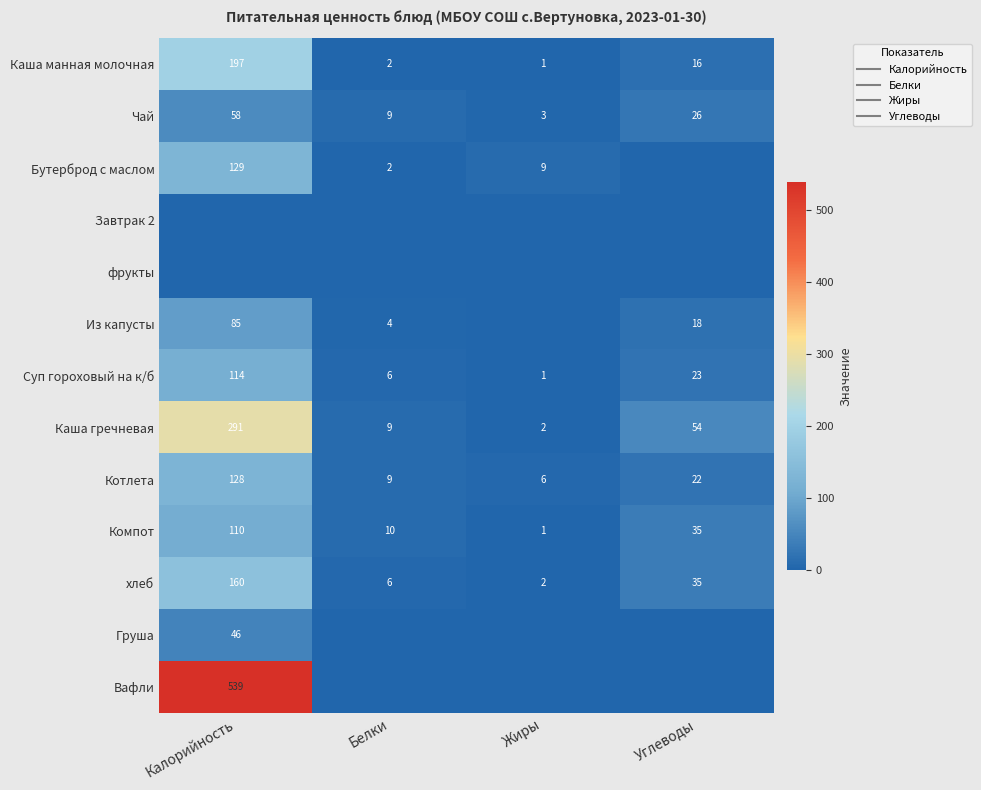

True or false: Бутерброд с маслом has a value of 9 at Жиры.

True